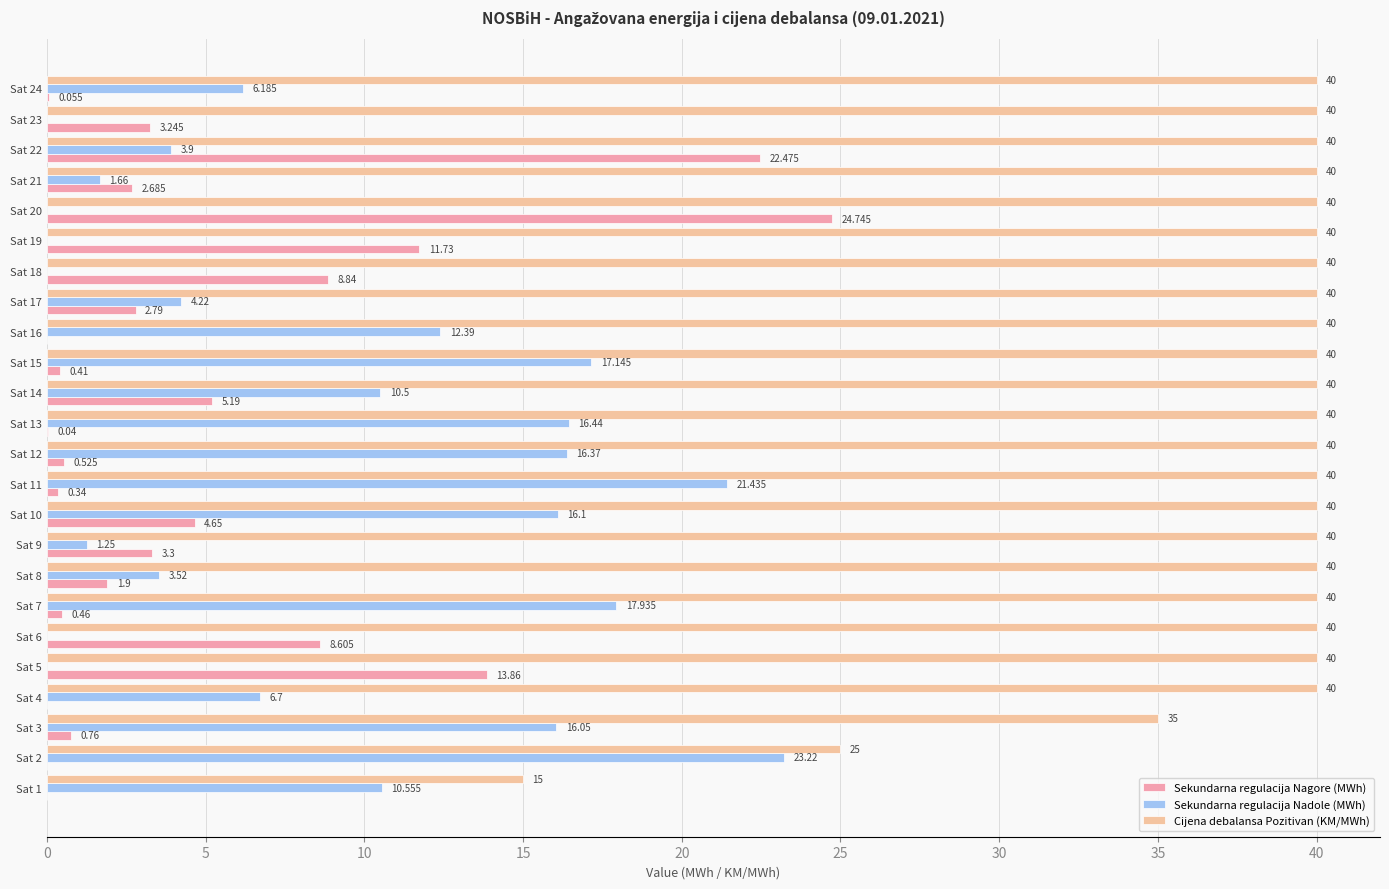

Count the number of data series in this chart.

3